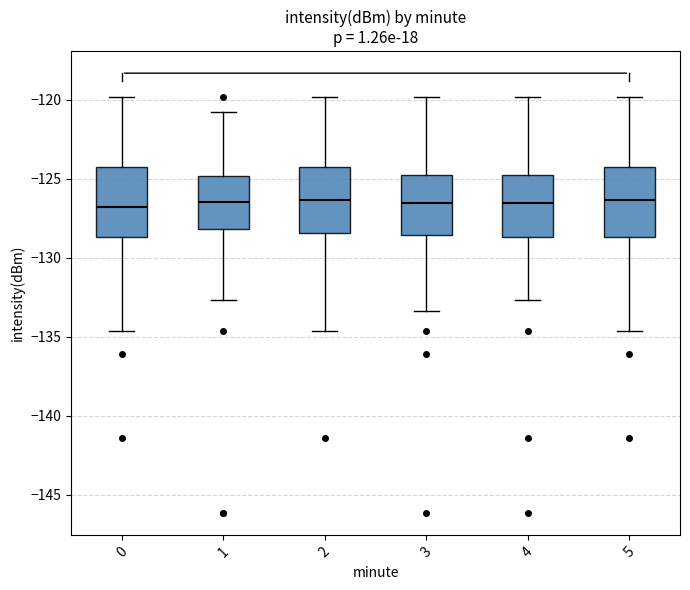

Reading left to right, read every box against the y-axis: the position of its median line, the range the box covers, and the ends of its whiskers. The values are not printed on the chart, so give them approximately, as read against the axis.

0: median -127.0, box -128.5 to -124.5, whiskers -134.5 to -120.0
1: median -126.5, box -128.0 to -125.0, whiskers -132.5 to -121.0
2: median -126.5, box -128.5 to -124.5, whiskers -134.5 to -120.0
3: median -126.5, box -128.5 to -125.0, whiskers -133.5 to -120.0
4: median -126.5, box -128.5 to -125.0, whiskers -132.5 to -120.0
5: median -126.5, box -128.5 to -124.5, whiskers -134.5 to -120.0